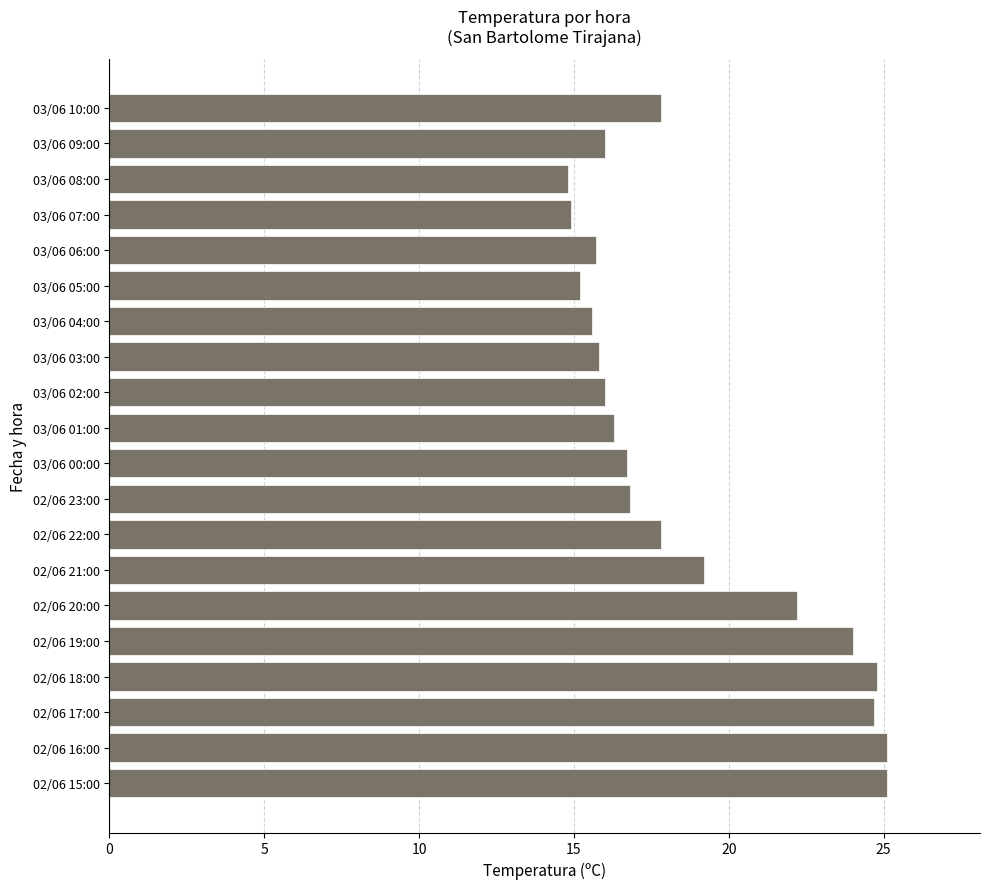

What is the greatest value displayed?

25.1